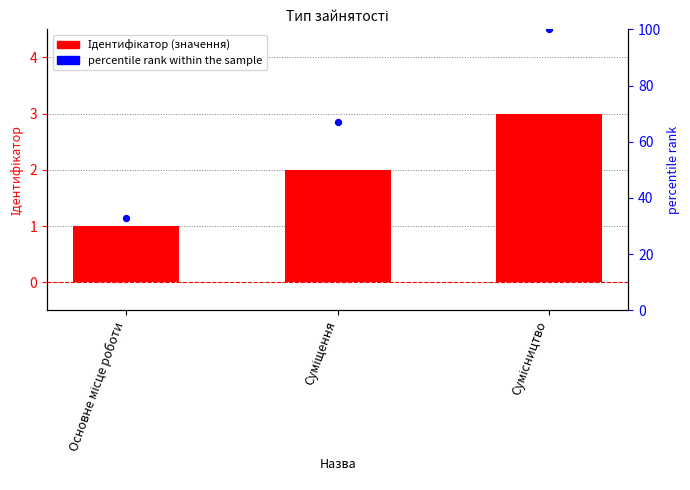

What is the total value across all series at Сумісництво?

103